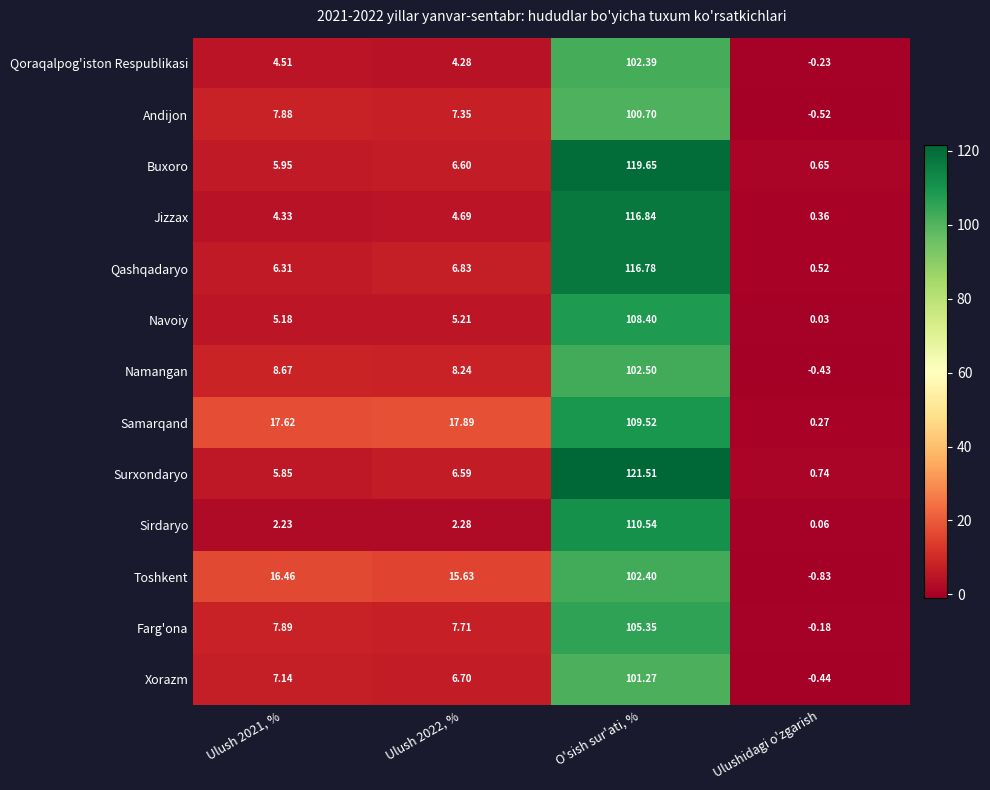

How many positive values does the Farg'ona series have?

3